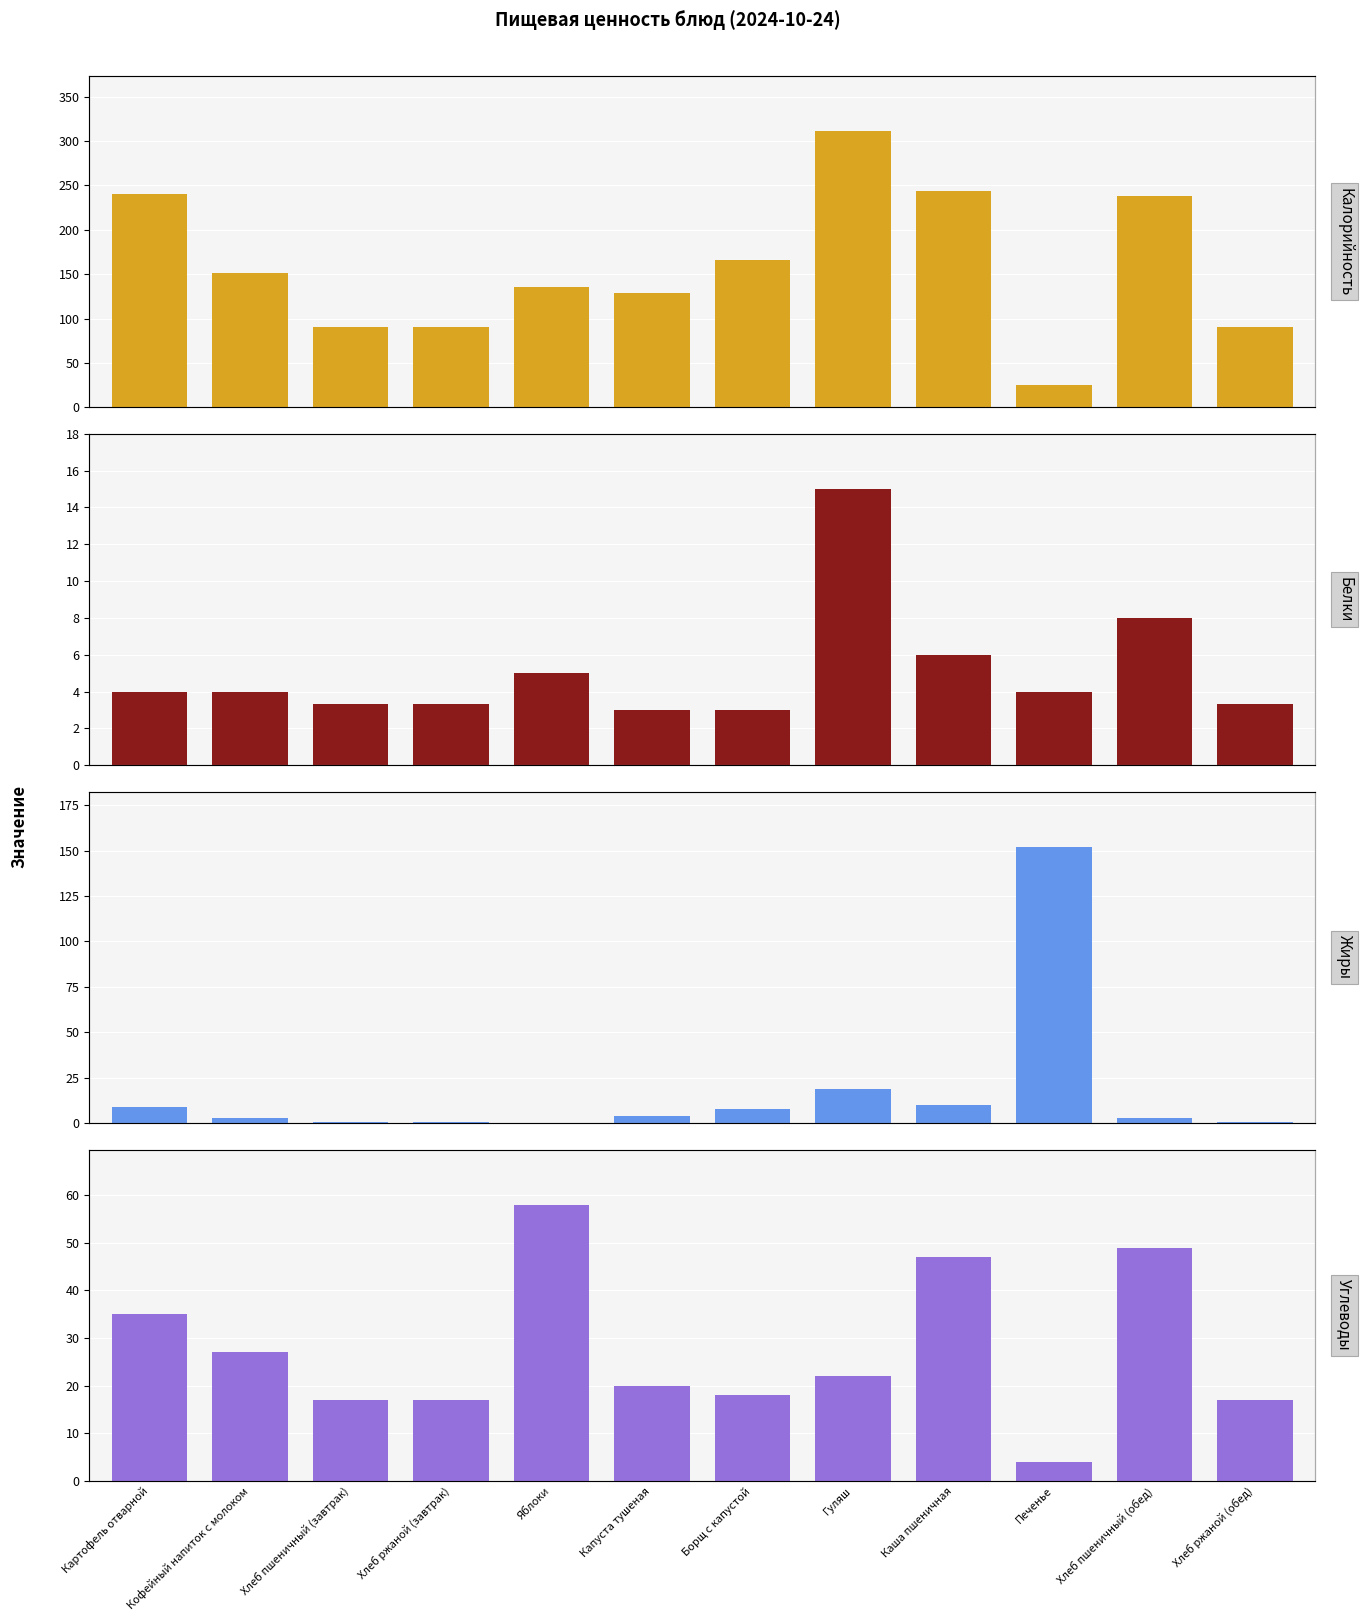

Reading right to left, list all the values displayed in this chart.

Калорийность: 90.0	238.0	25.0	244.0	311.0	166.0	129.0	135.0	90.0	90.0	151.0	240.0
Белки: 3.3	8.0	4.0	6.0	15.0	3.0	3.0	5.0	3.3	3.3	4.0	4.0
Жиры: 0.6	2.5	152.0	10.0	19.0	8.0	4.0	0.0	0.6	0.6	3.0	9.0
Углеводы: 17.0	49.0	4.0	47.0	22.0	18.0	20.0	58.0	17.0	17.0	27.0	35.0